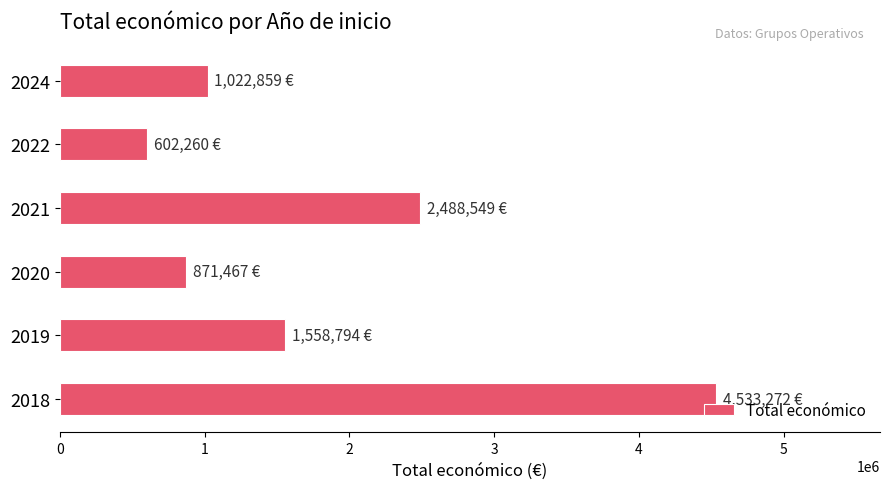

What is the smallest value displayed?

602260